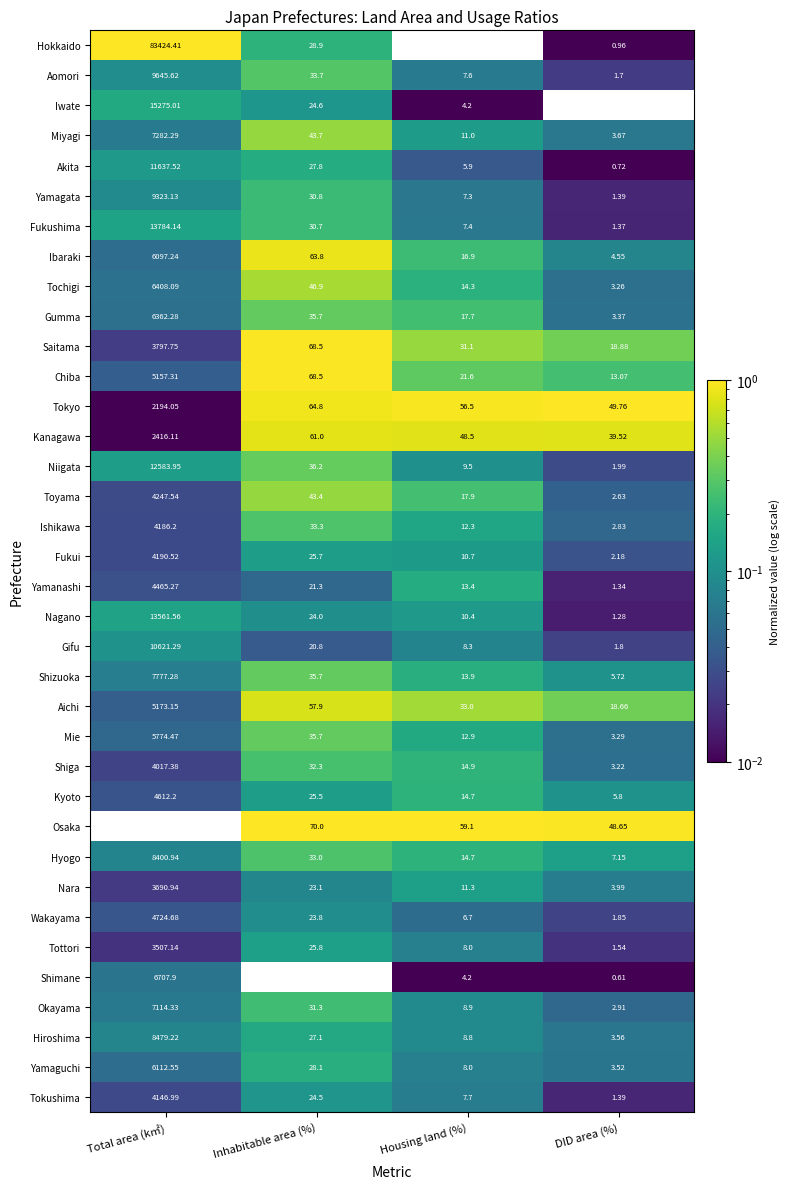

What is the total value across all series at Inhabitable area (%)?

1326.8